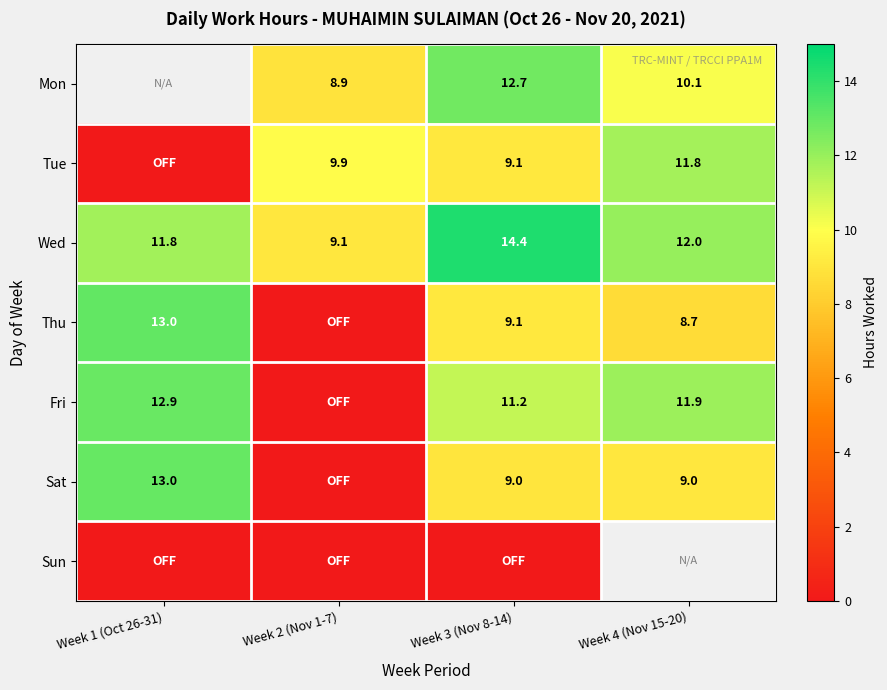

Is the value of Fri at Week 1 (Oct 26-31) greater than the value of Sat at Week 1 (Oct 26-31)?

No